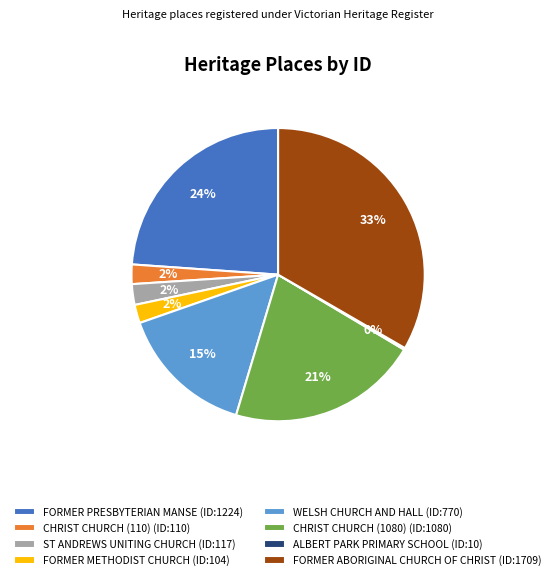

Does FORMER PRESBYTERIAN MANSE account for over 50% of the chart?

No